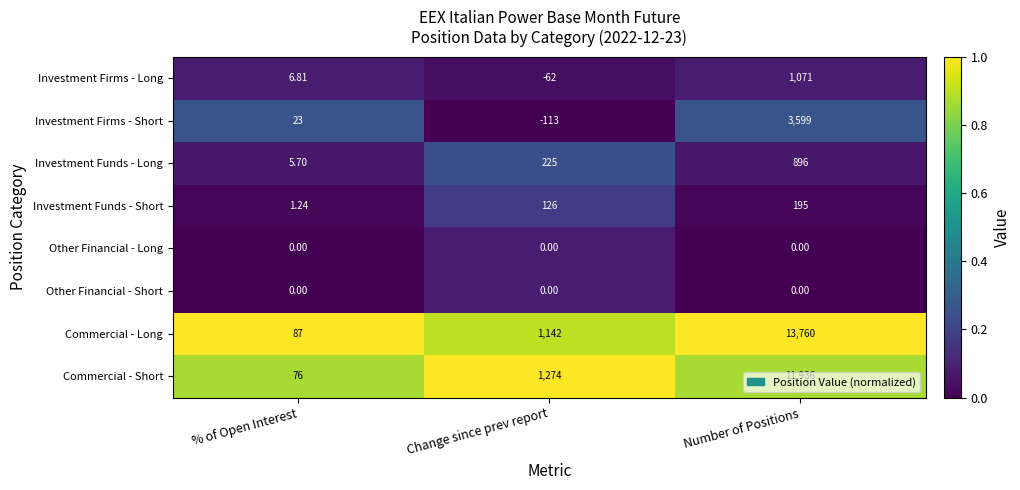

What is the difference between the highest and lowest values at % of Open Interest?

87.0